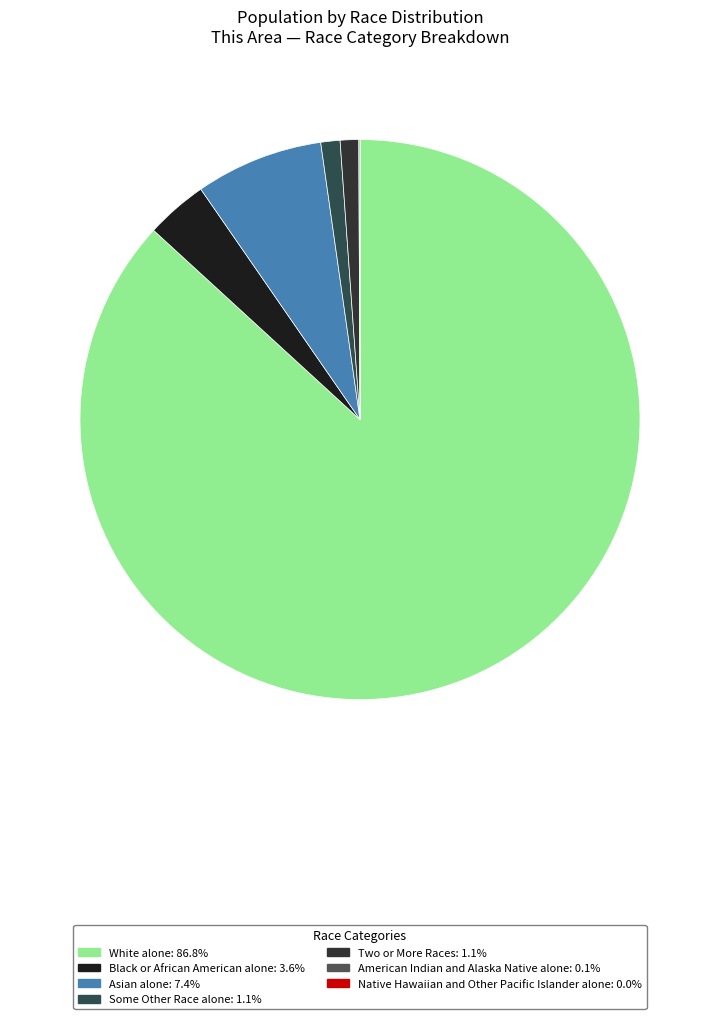

To the nearest percent, what is the difference between the Native Hawaiian and Other Pacific Islander alone and Black or African American alone slice percentages?

4%